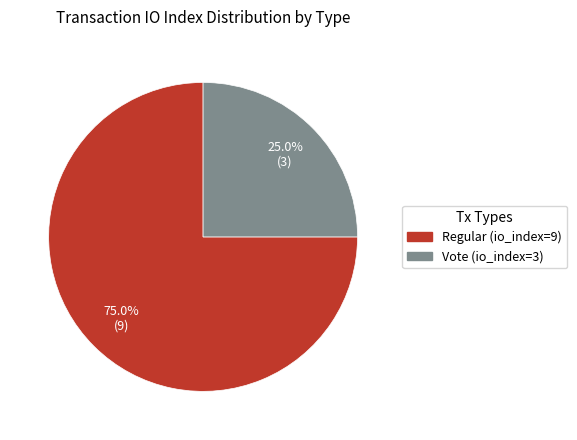

Which category accounts for the majority?

Regular (io_index=9)